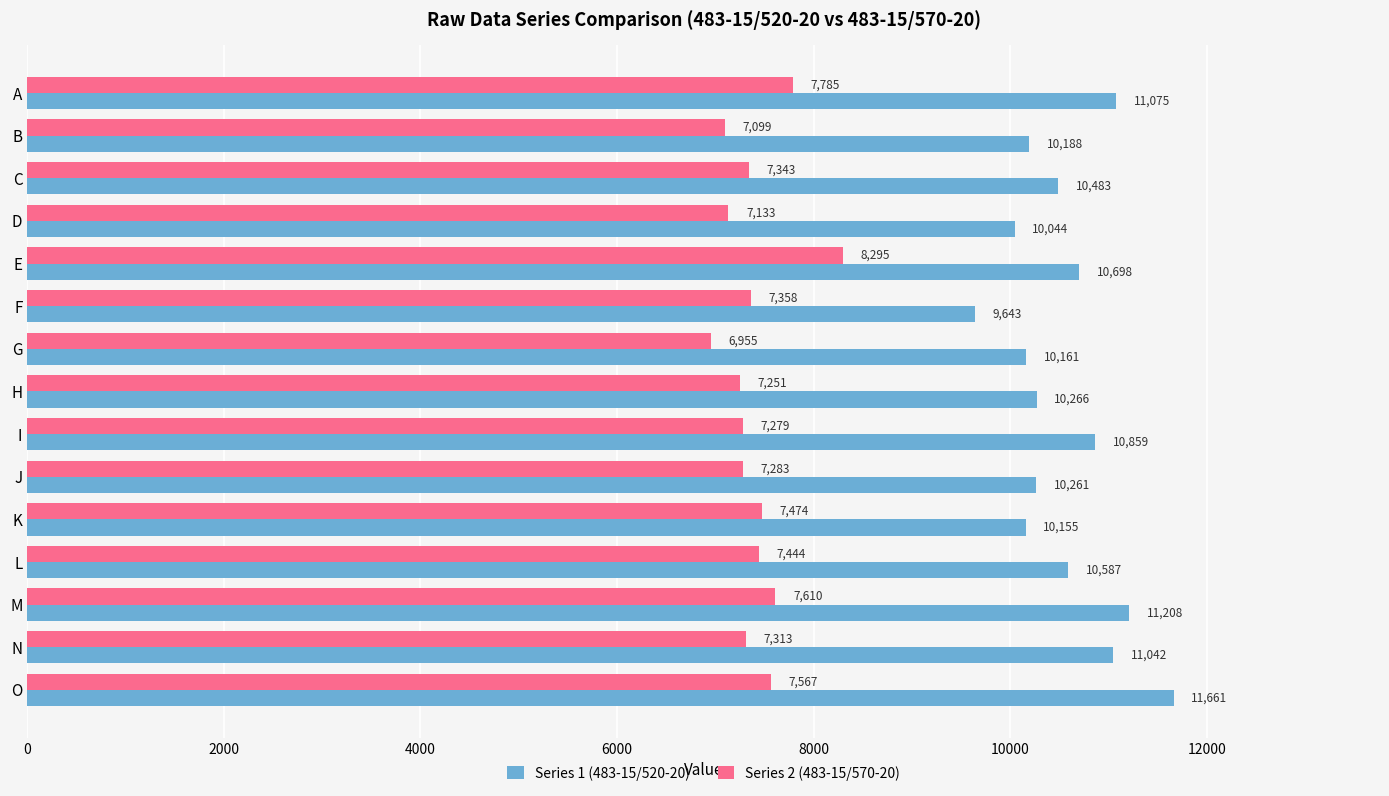

Rank the series by their average value, from lowest to highest.

Series 2 (483-15/570-20), Series 1 (483-15/520-20)